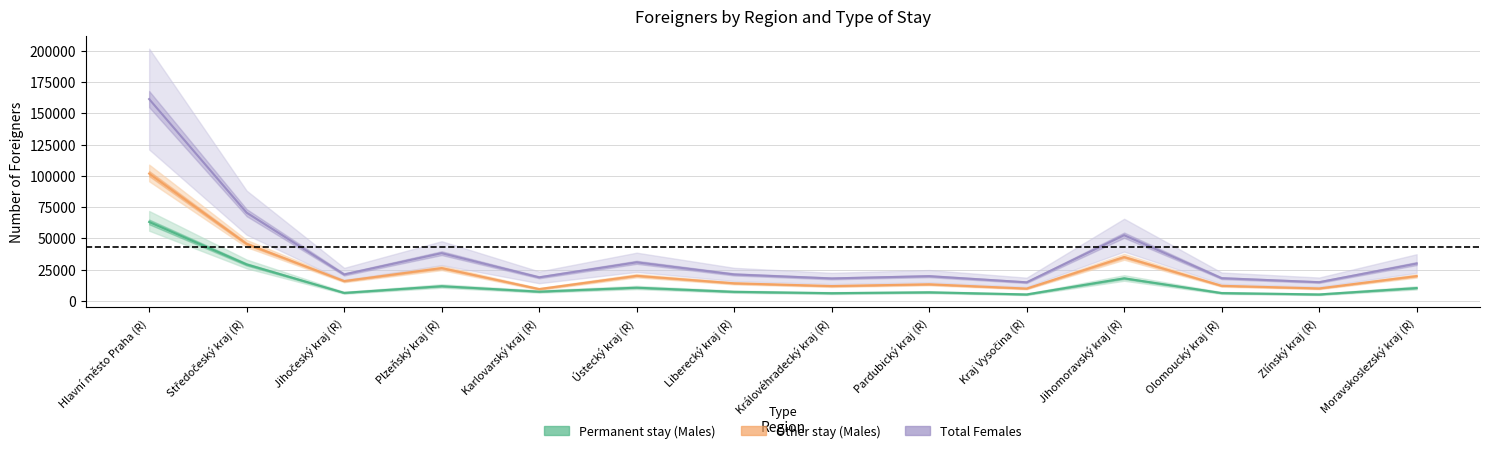

True or false: Other stay (Males) and Permanent stay (Males) cross at least once.

False